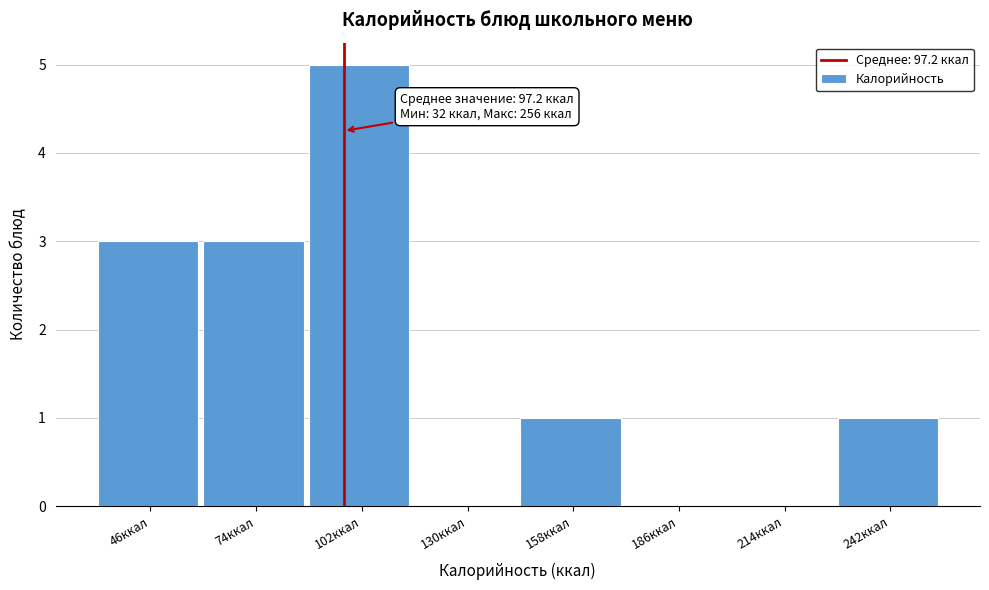

Over which range of the x-axis is the bar tallest?

88 to 116